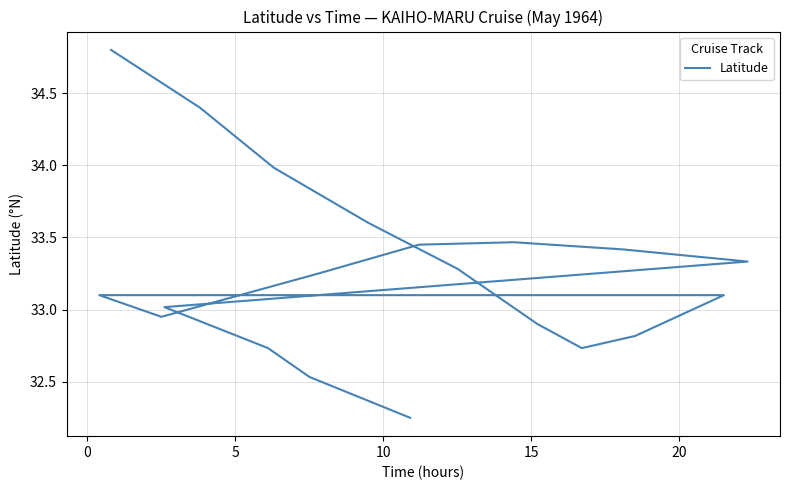

How many values are below 33?

7